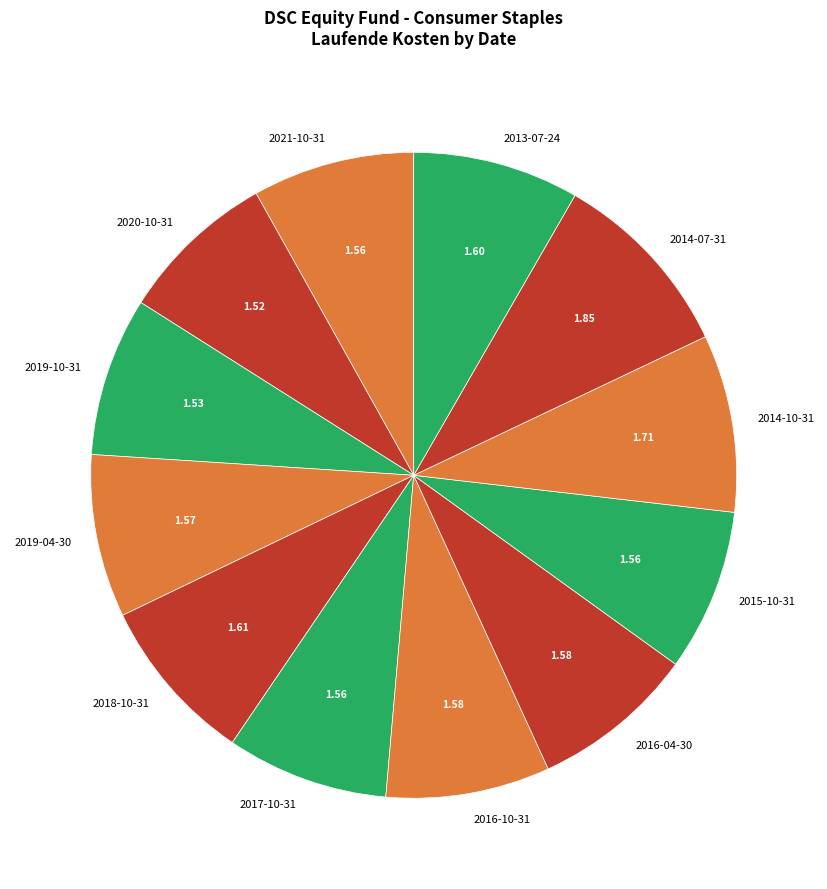

What is the ratio of the value at 2018-10-31 to the value at 2020-10-31?

1.1